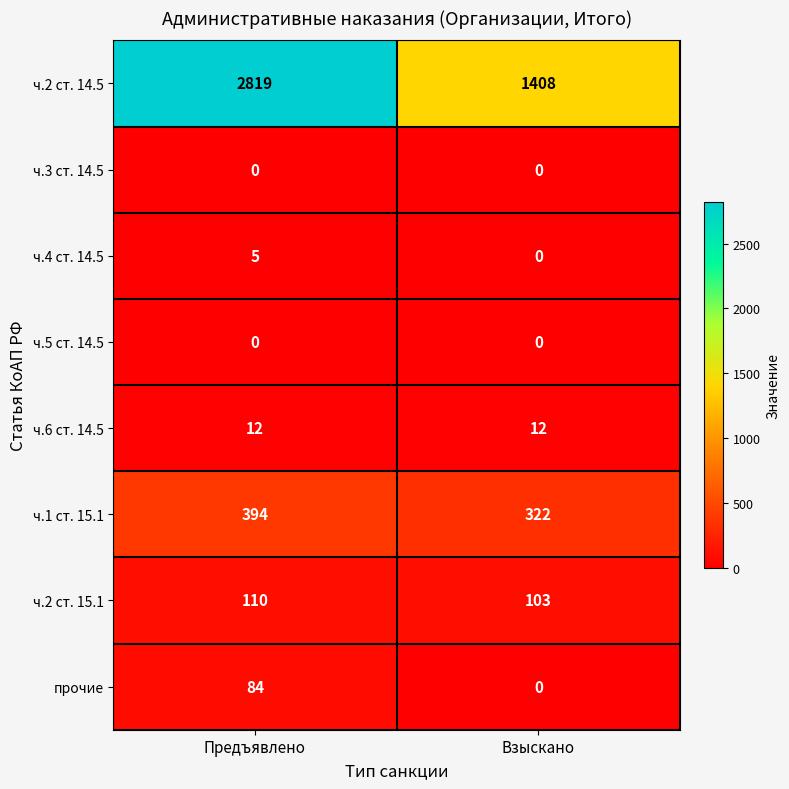

Which series has the largest total across all categories?

ч.2 ст. 14.5